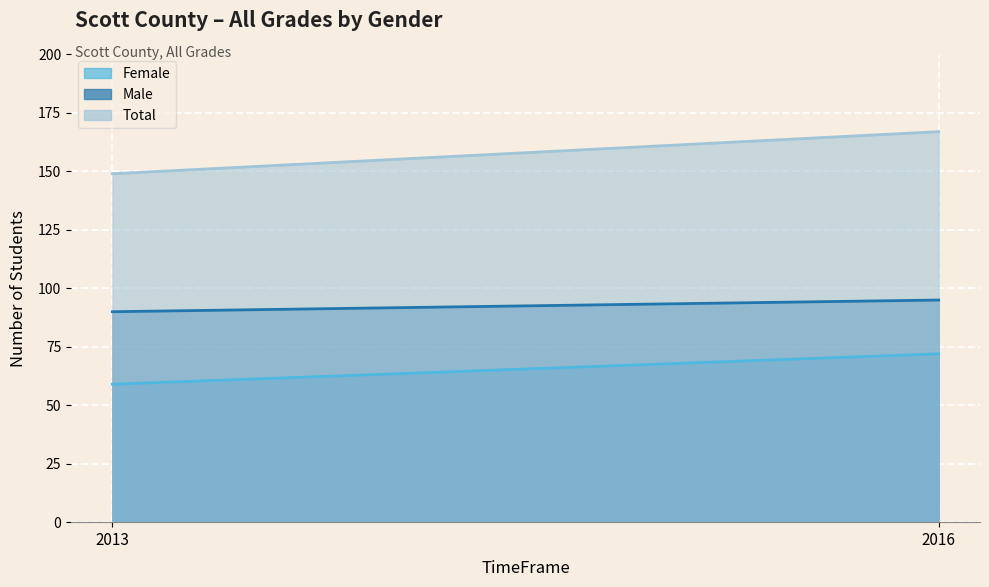

Reading left to right, transcribe all the data shown in this chart.

Female: 2013=59	2016=72
Male: 2013=90	2016=95
Total: 2013=149	2016=167